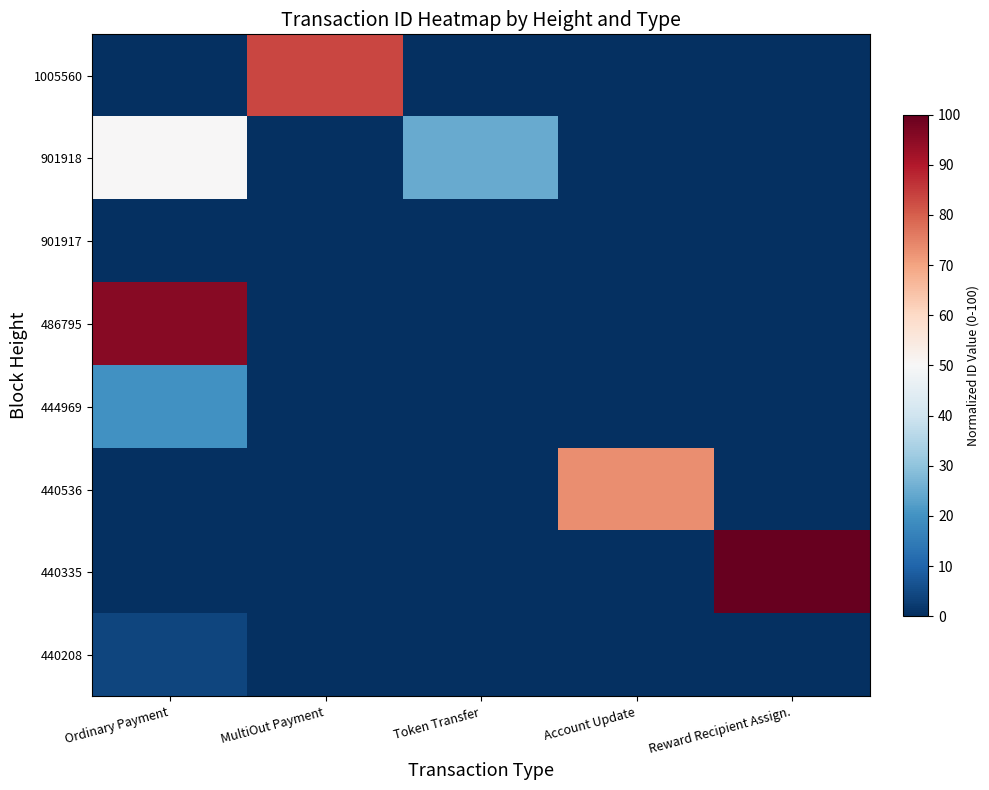

List the series in order of their peak value, lowest first.

901917, 440208, 444969, 901918, 440536, 1005560, 486795, 440335